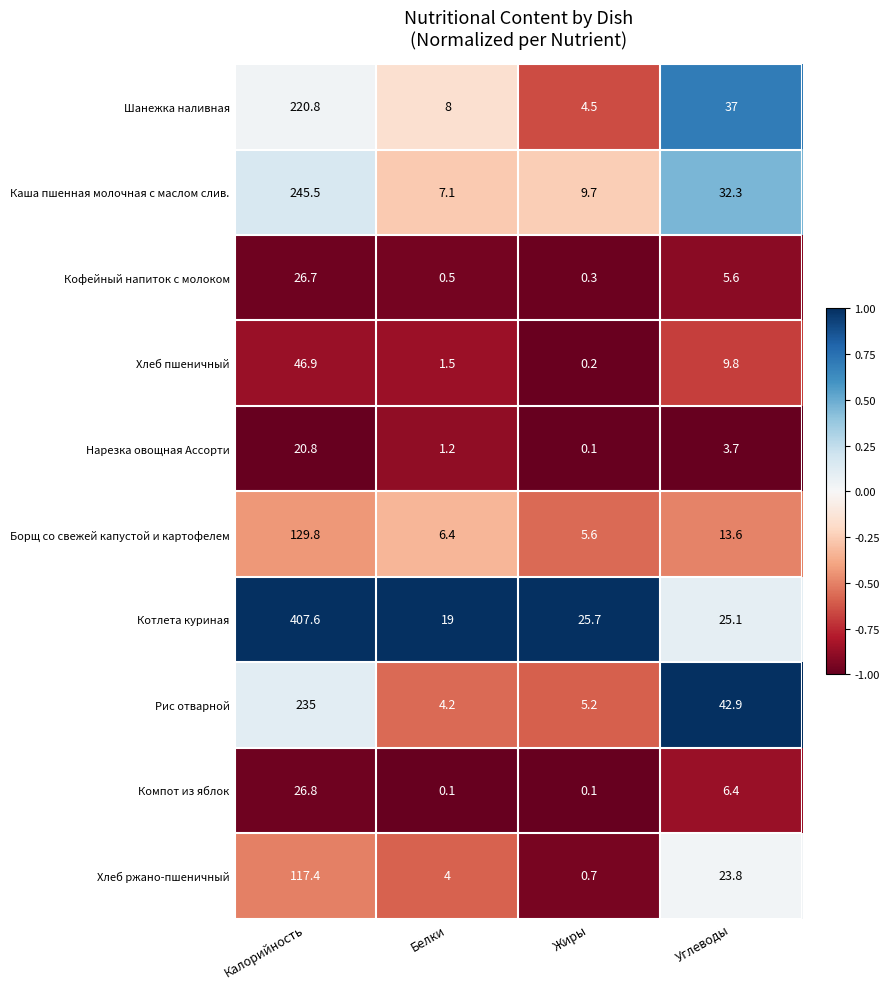

At which label is Кофейный напиток с молоком closest to 13?

Углеводы